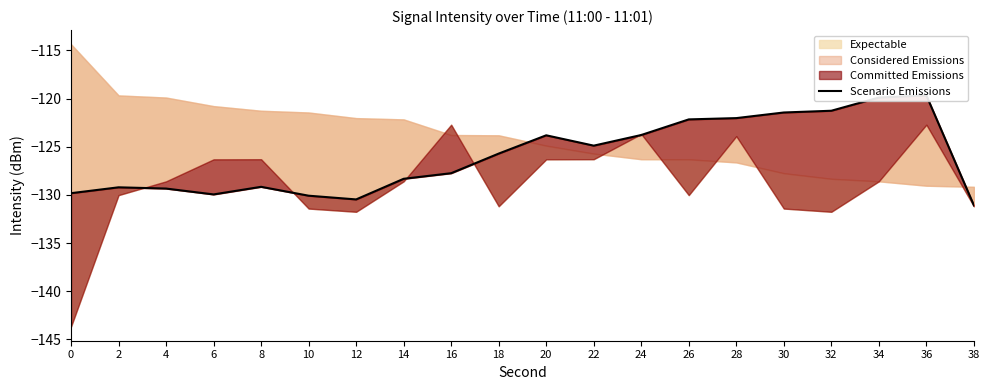

Count the number of values greater than -125.

9